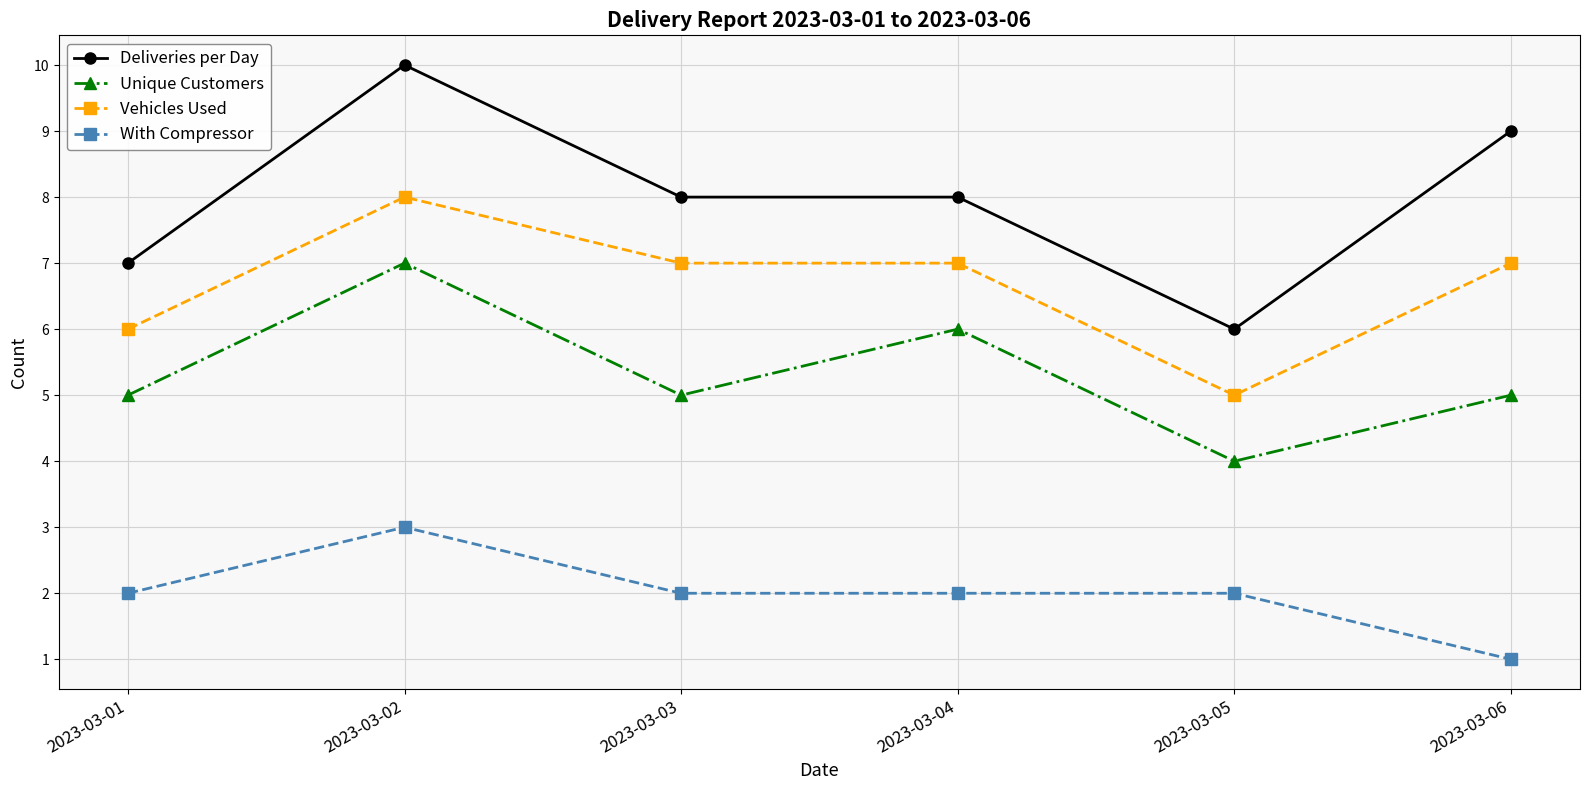

How many series are shown in this chart?

4